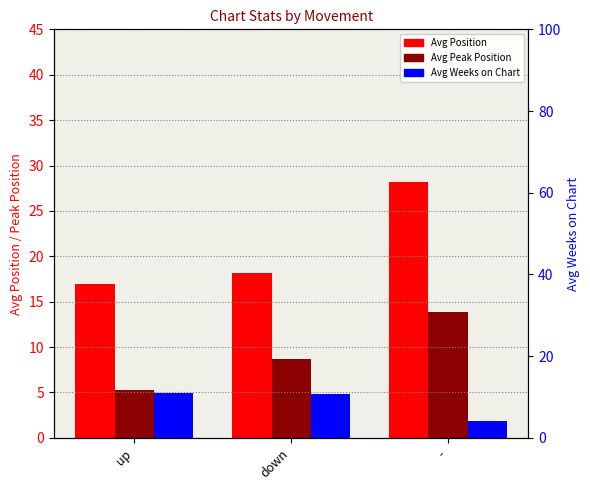

What are all the series names shown in the legend?

Avg Position, Avg Peak Position, Avg Weeks on Chart